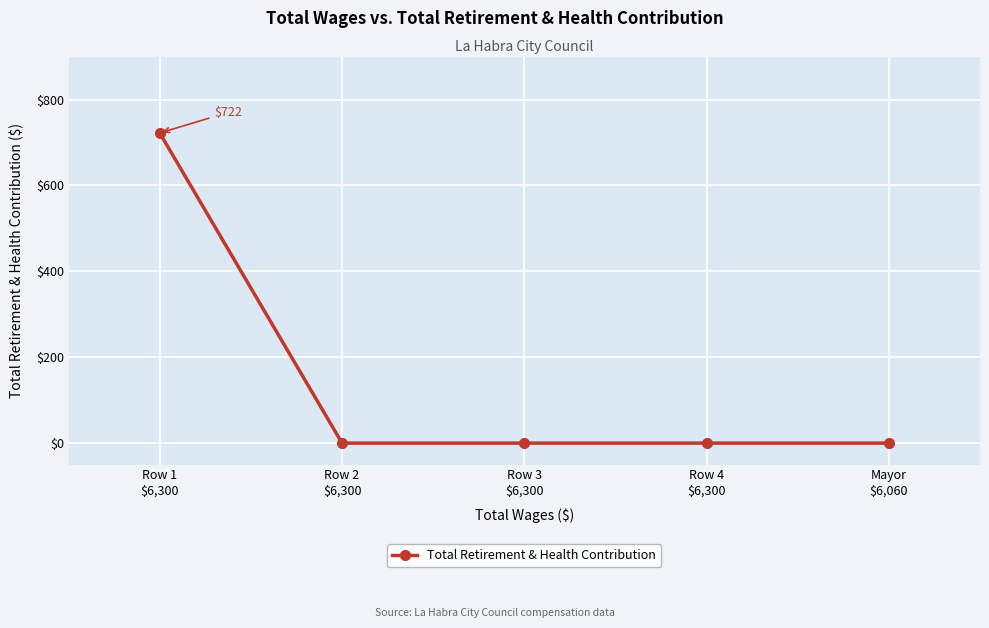

Reading left to right, list all the values displayed in this chart.

Row 1
$6,300=722	Row 2
$6,300=0	Row 3
$6,300=0	Row 4
$6,300=0	Mayor
$6,060=0